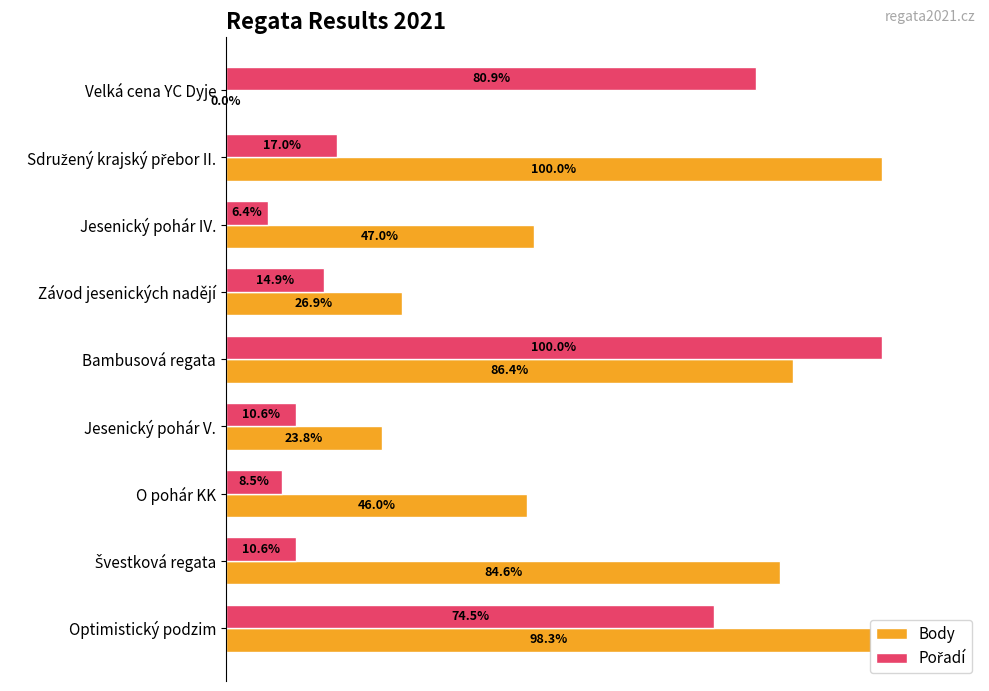

At which label is Body closest to 50?

Jesenický pohár IV.